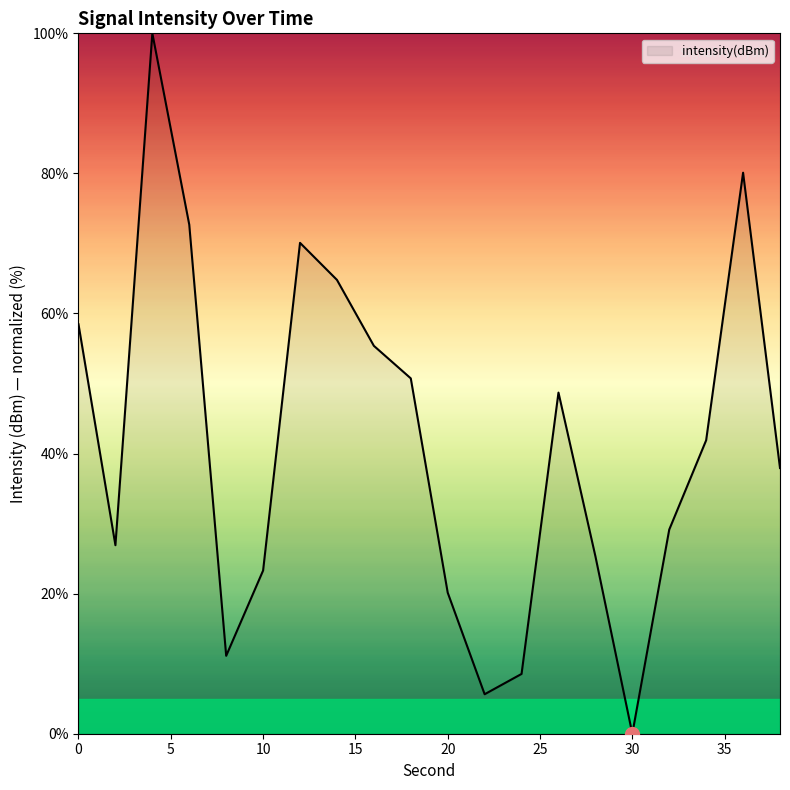

What is the maximum value shown in the chart?

100.0